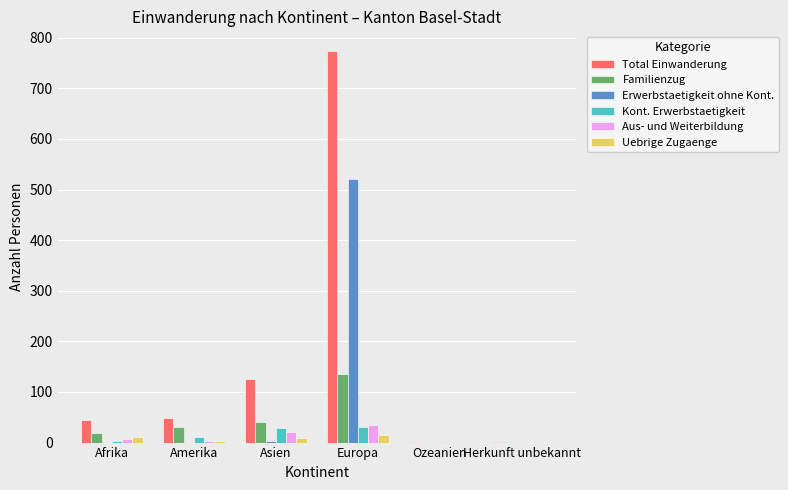

At which category is the sum across all series the highest?

Europa